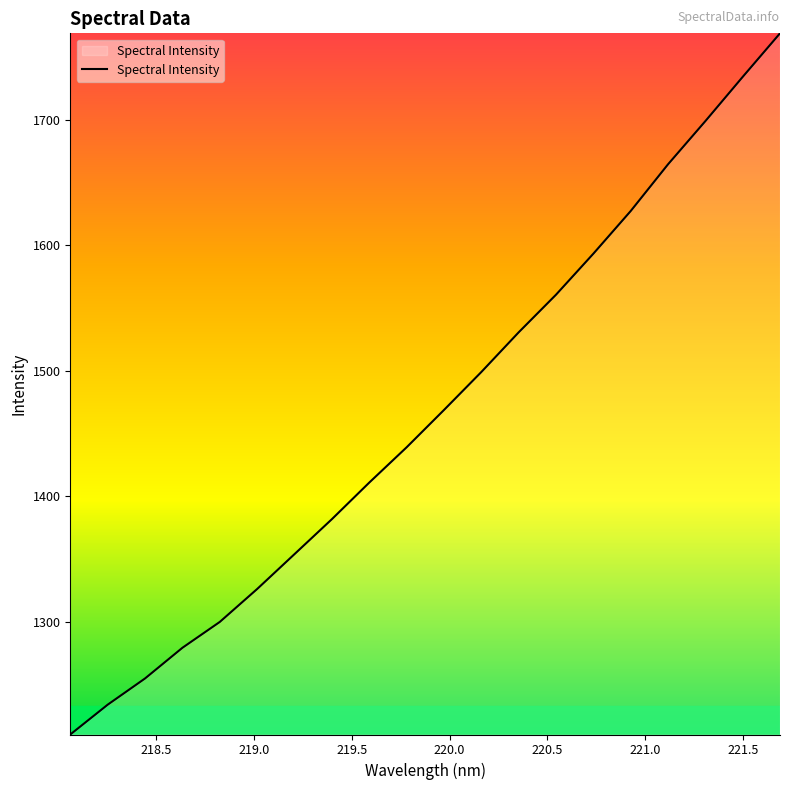

What is the minimum value shown in the chart?

1210.1